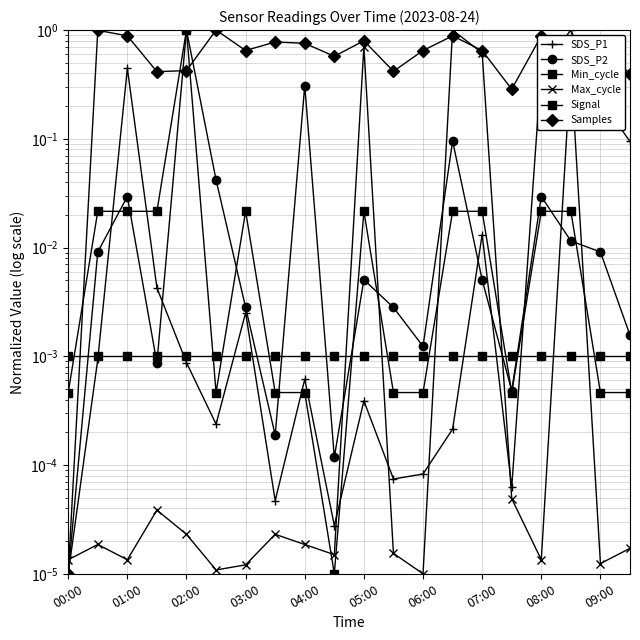

The Min_cycle series shows 0.0 at 07:00. True or false?

False